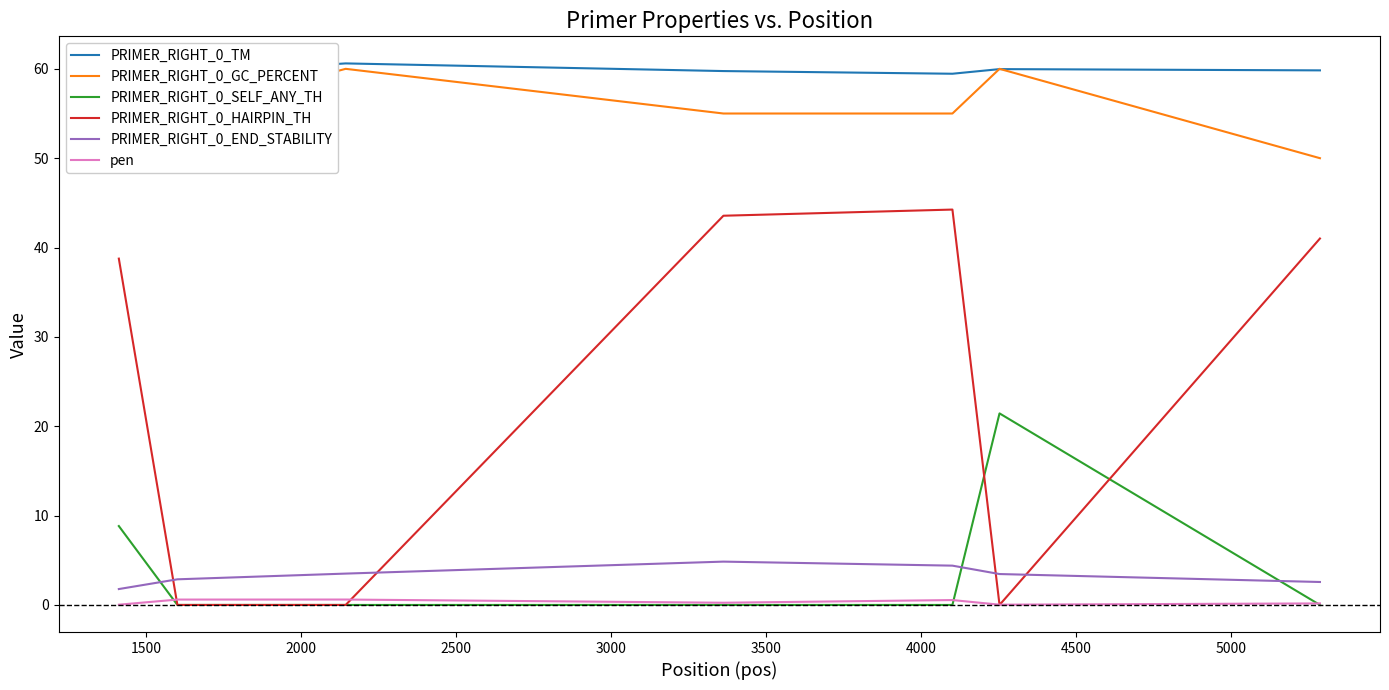

How many lines are shown in the chart?

6